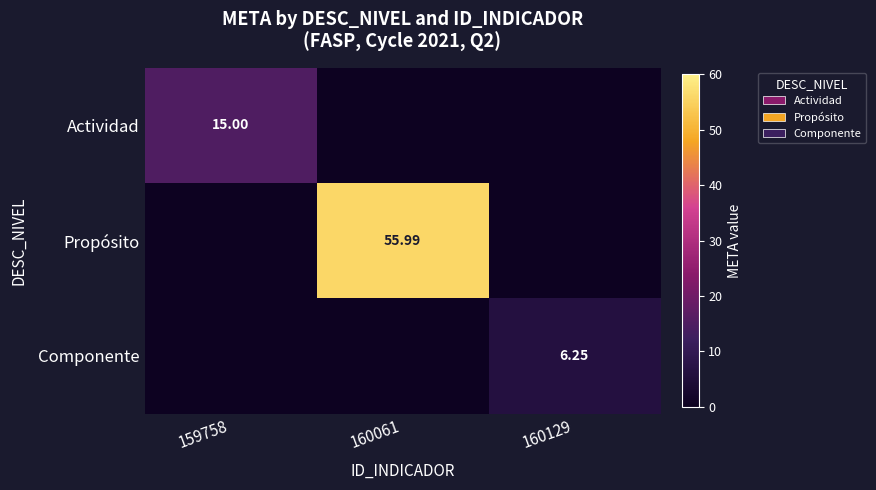

The Actividad series shows 6.1 at 160061. True or false?

False